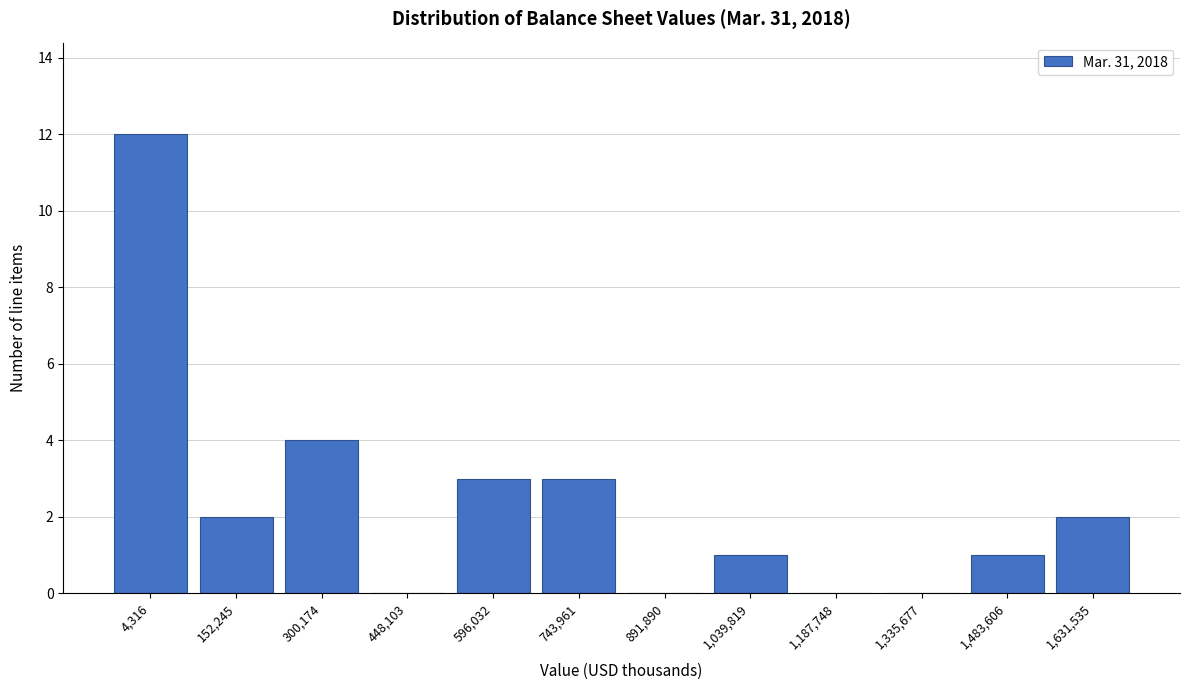

Reading right to left, what are all the values shown in this chart?

1,631,535=2	1,483,606=1	1,335,677=0	1,187,748=0	1,039,819=1	891,890=0	743,961=3	596,032=3	448,103=0	300,174=4	152,245=2	4,316=12